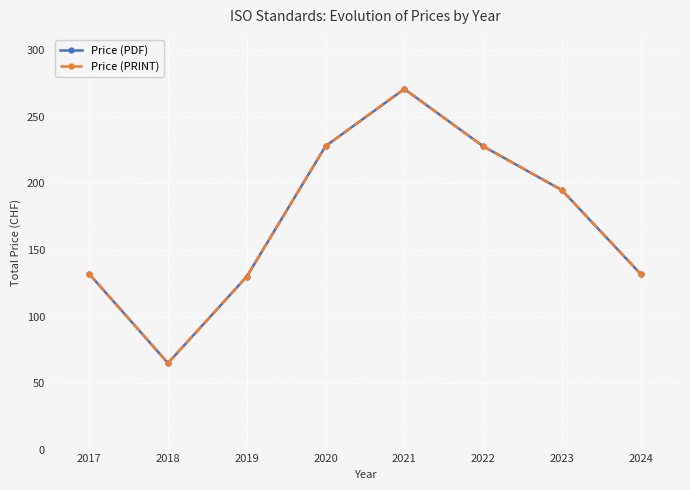

Does the chart have visible grid lines?

Yes